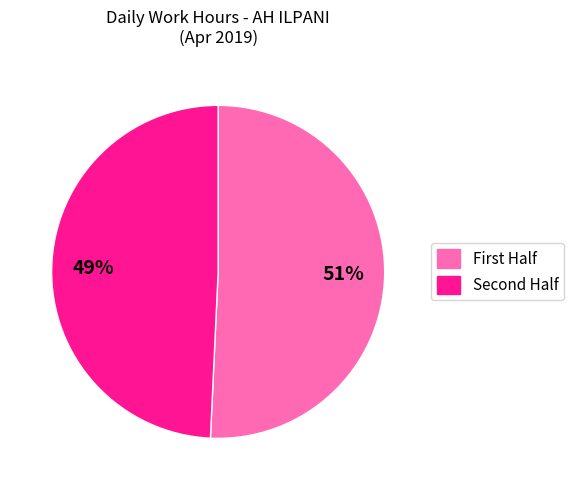

Is there a majority slice in this chart?

Yes